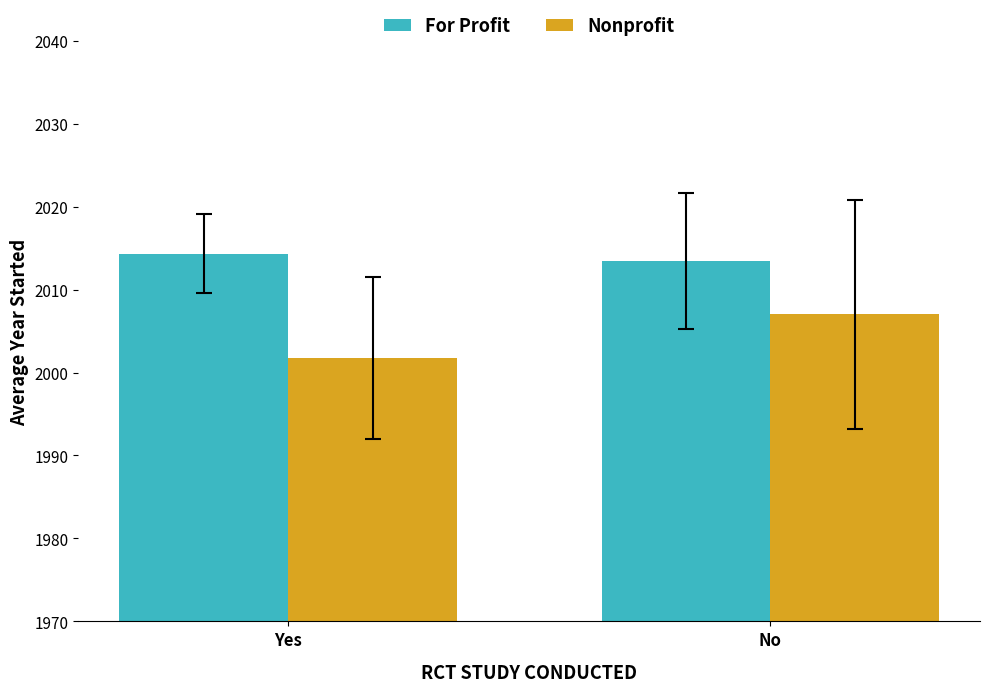

Where does the For Profit series first go above 2014?

Yes